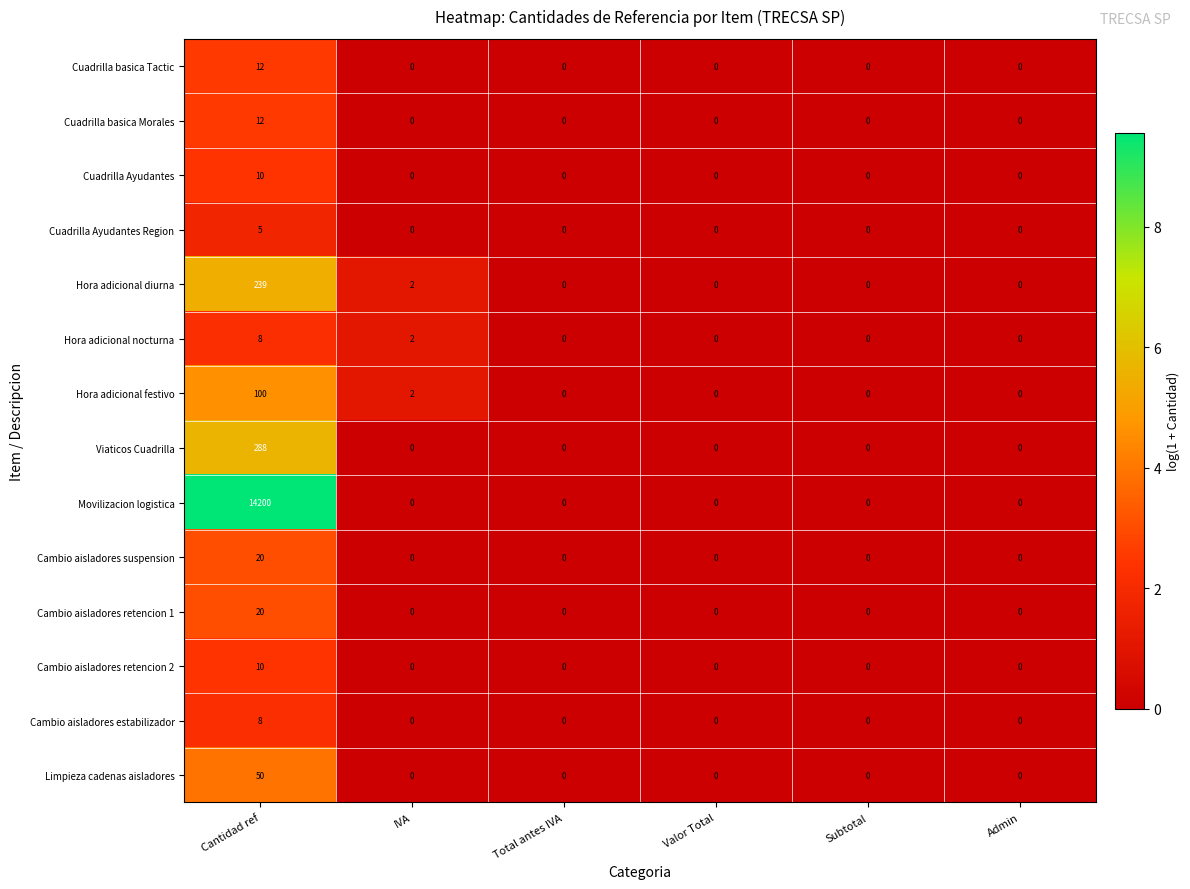

Between Cantidad ref and IVA, which series saw the biggest shift?

Movilizacion logistica